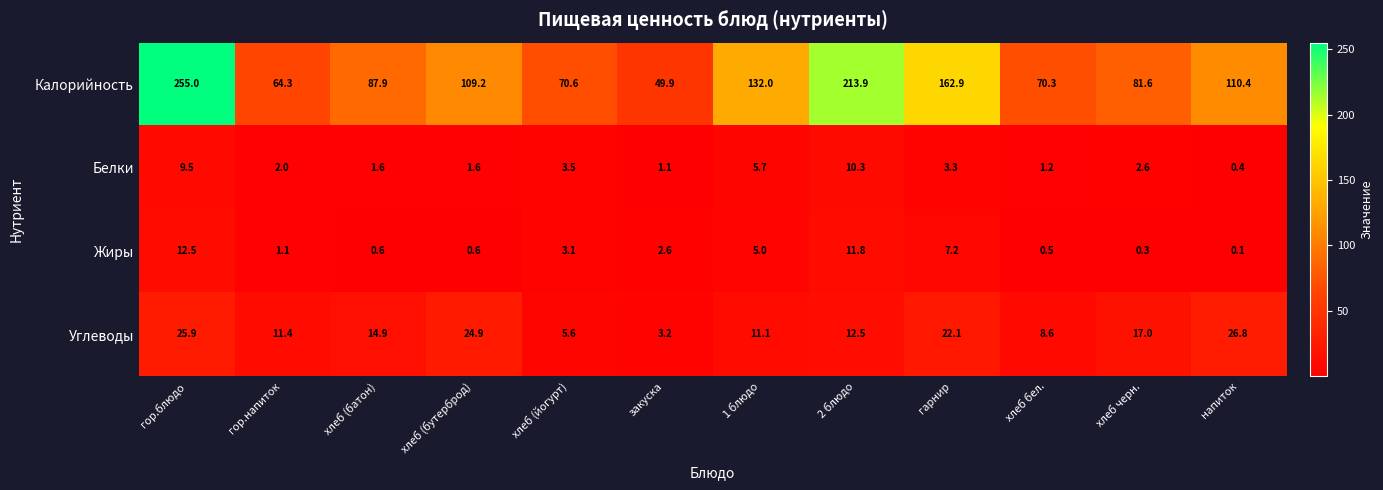

Rank the series by their maximum value, from highest to lowest.

Калорийность, Углеводы, Жиры, Белки